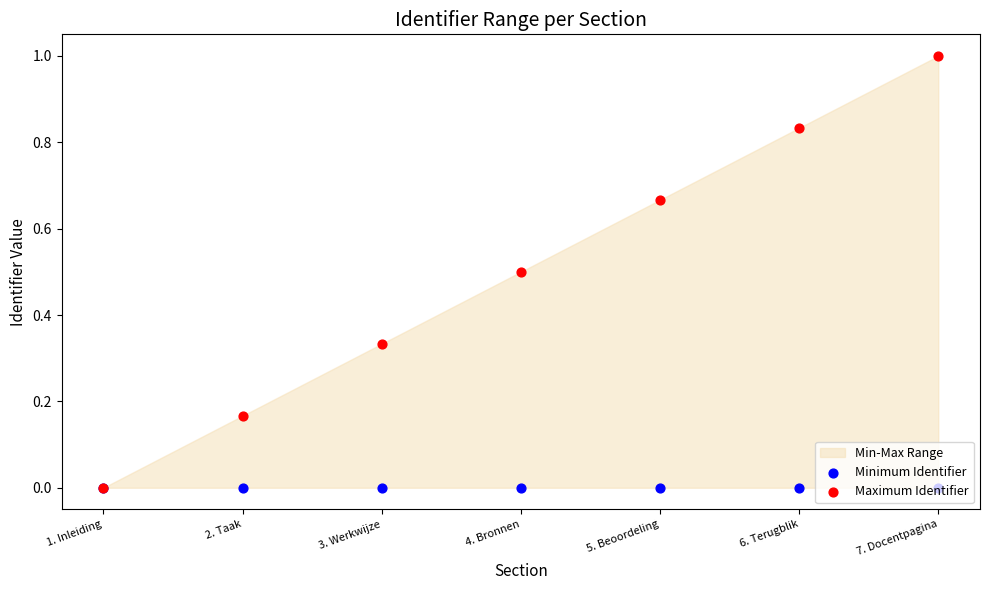

Which series has the largest Y range (max minus min)?

Maximum Identifier